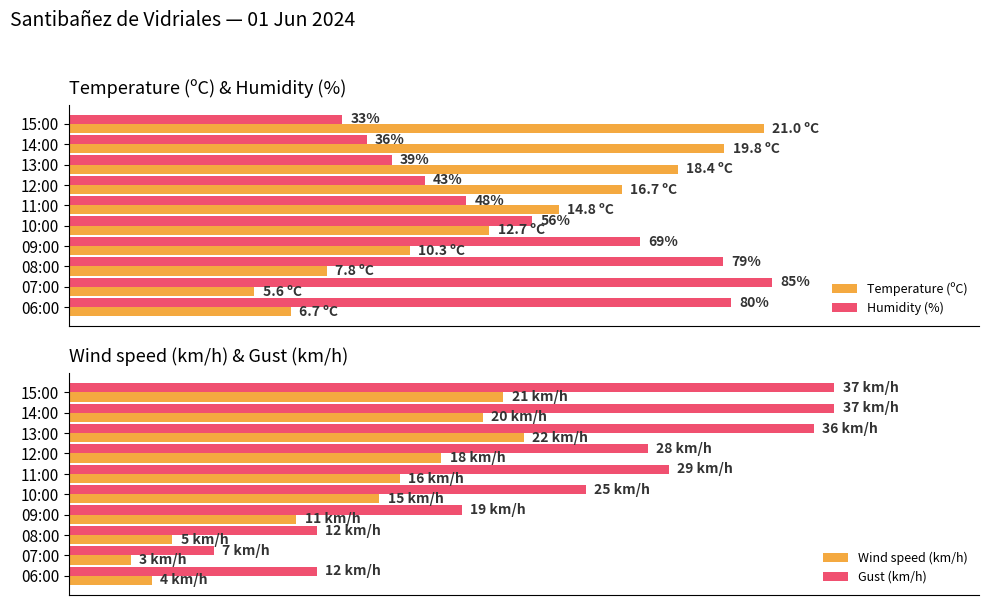

What are all the series names shown in the legend?

Temperature (ºC), Humidity (%), Wind speed (km/h), Gust (km/h)